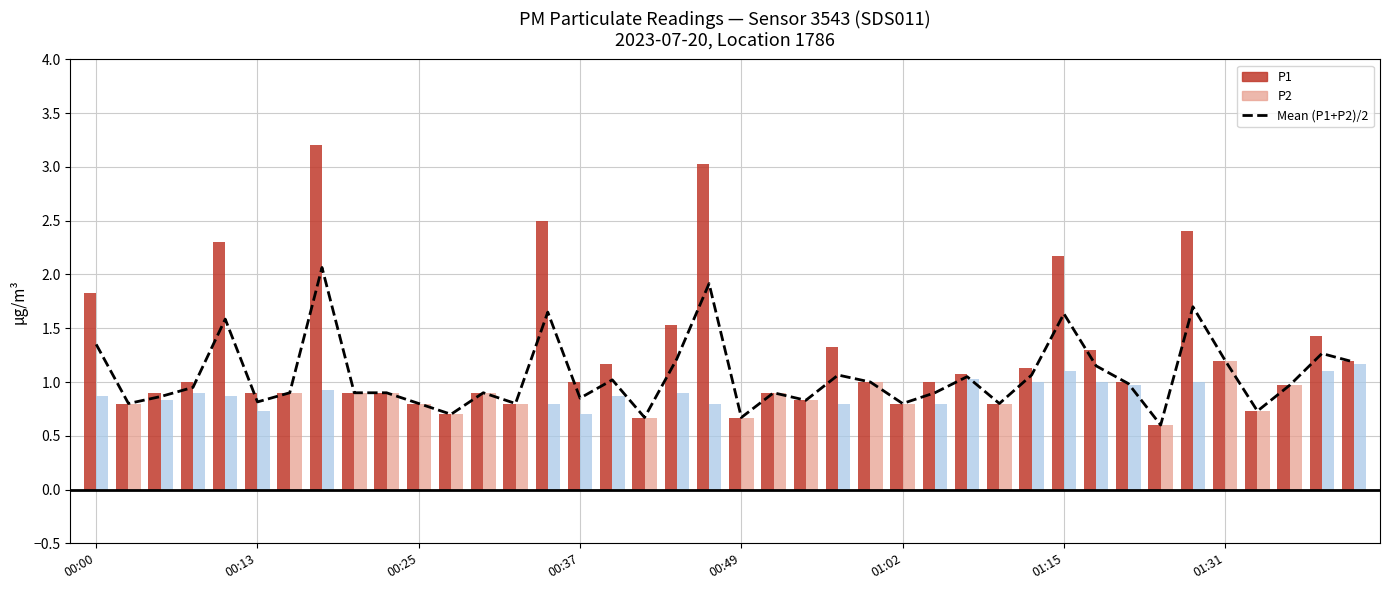

Is it true that the value at 21 is 0.9?

True